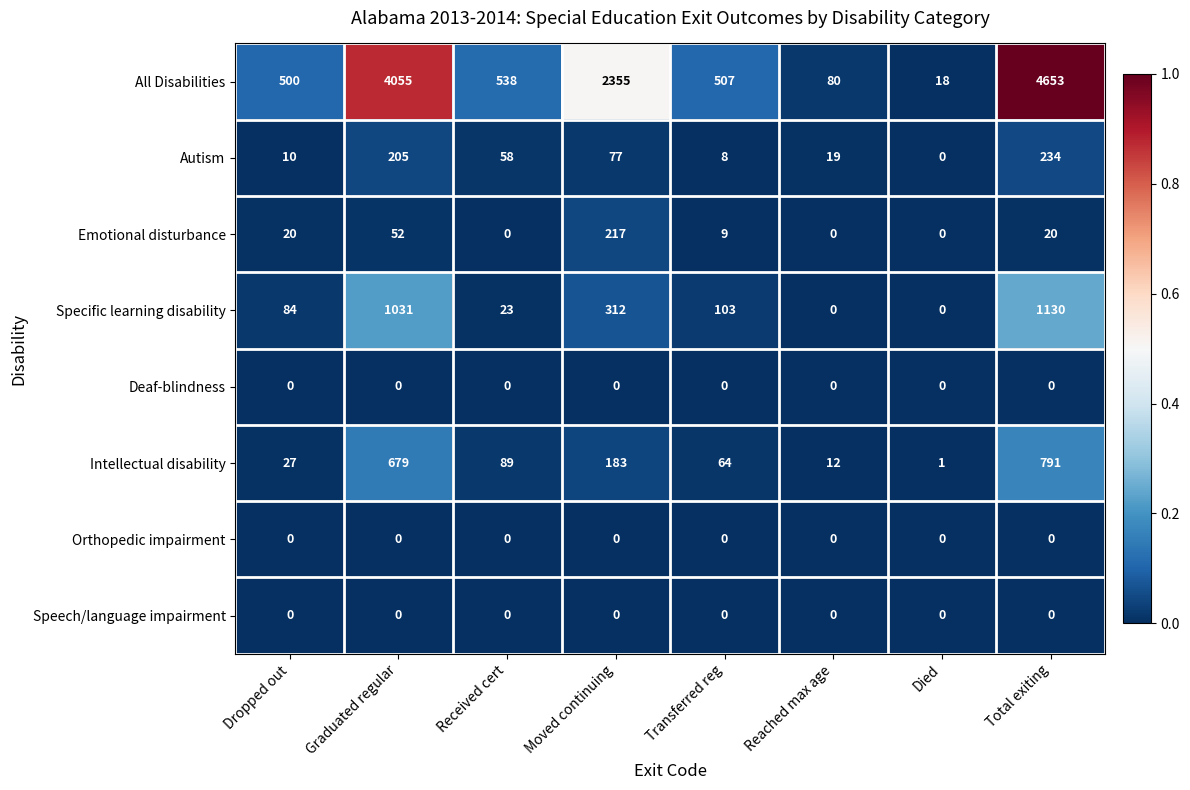

Which series has the largest range (max minus min)?

All Disabilities